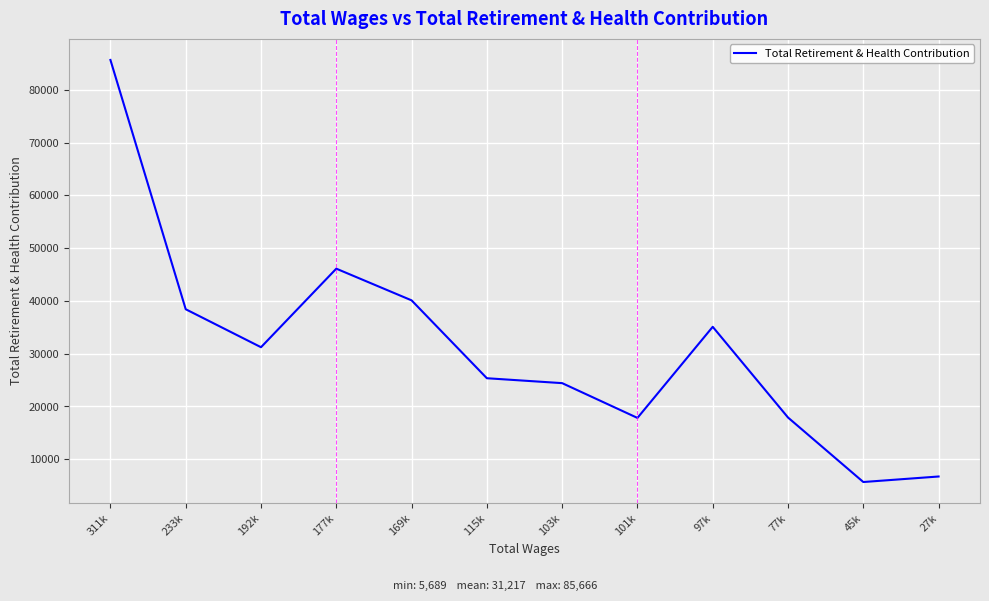

The chart shows a value of 15679 at 169k. True or false?

False